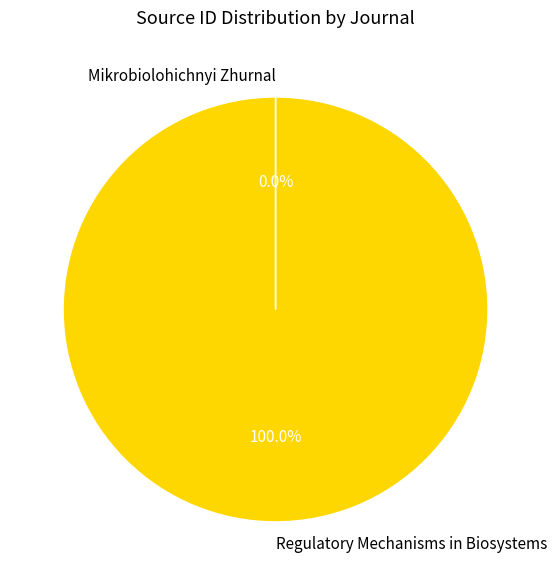

Does any single category account for the majority?

Yes